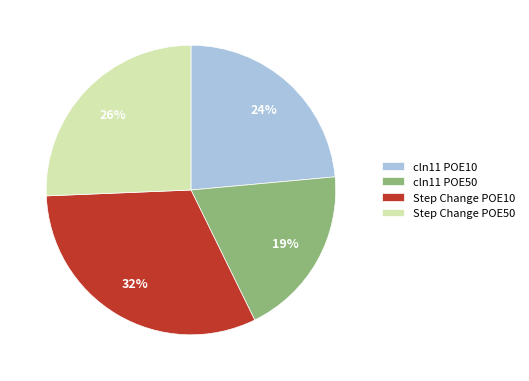

Rank the categories by value from highest to lowest.

Step Change POE10, Step Change POE50, cln11 POE10, cln11 POE50